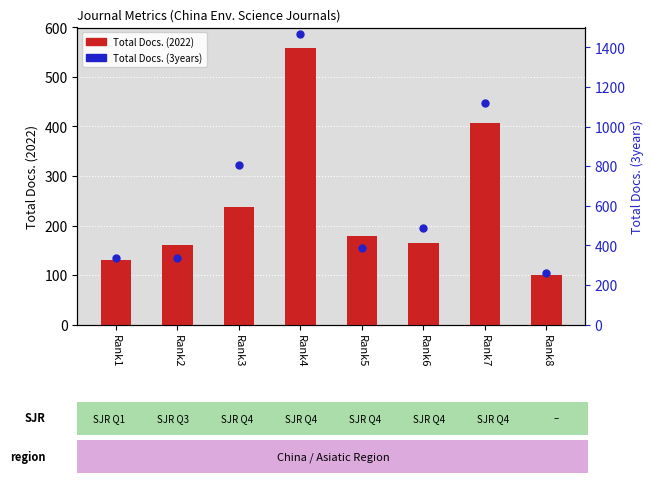

What is the total value across all series at Rank8?

362